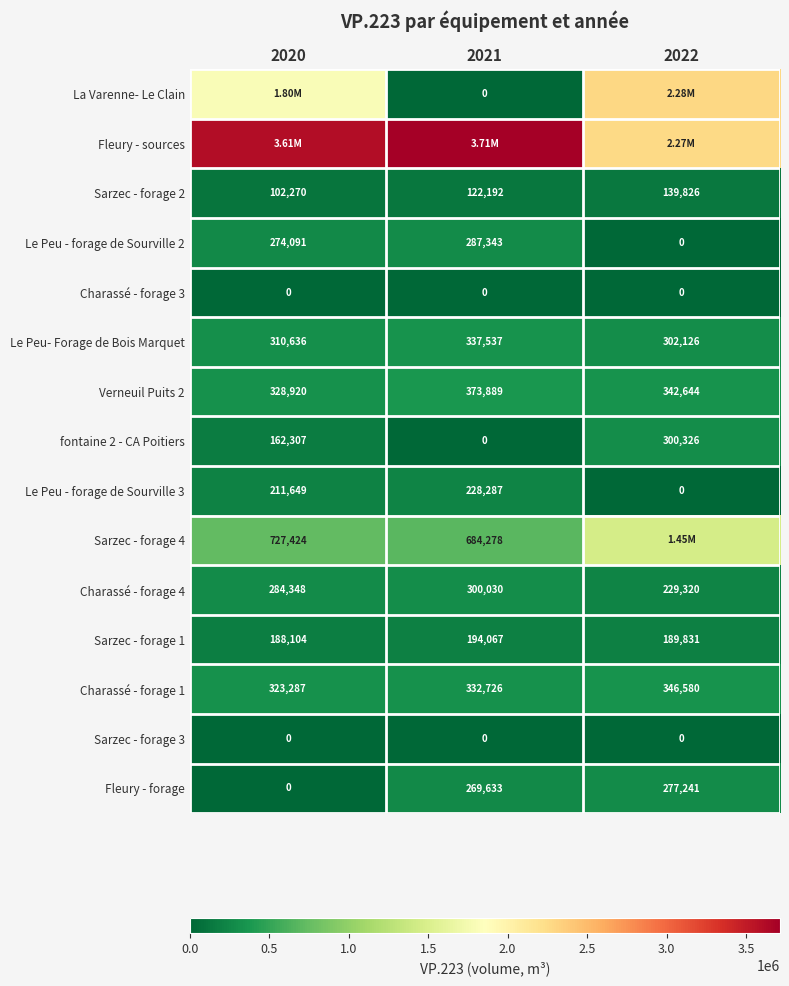

What is the total value across all series at 2020?

8322677